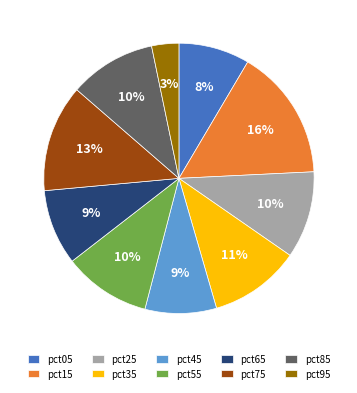

How many segments does this pie chart have?

10